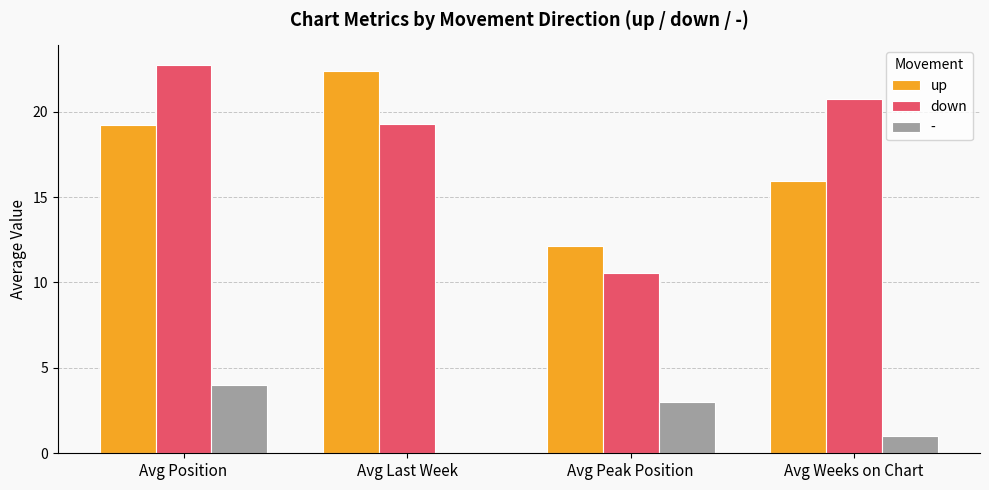

What is the maximum value shown in the chart?

22.7